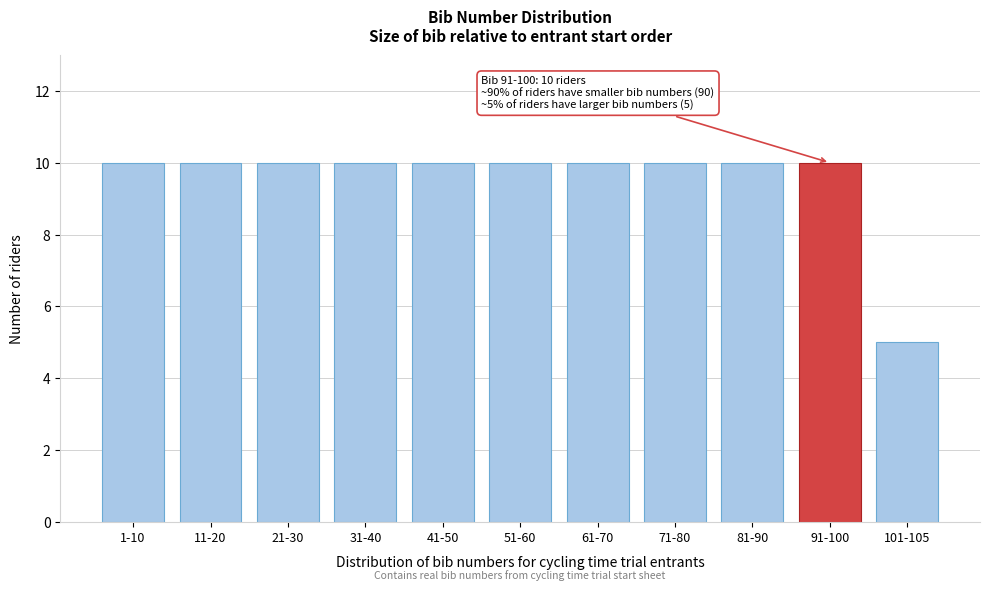

Reading left to right, list all the values displayed in this chart.

1-10=10	11-20=10	21-30=10	31-40=10	41-50=10	51-60=10	61-70=10	71-80=10	81-90=10	91-100=10	101-105=5